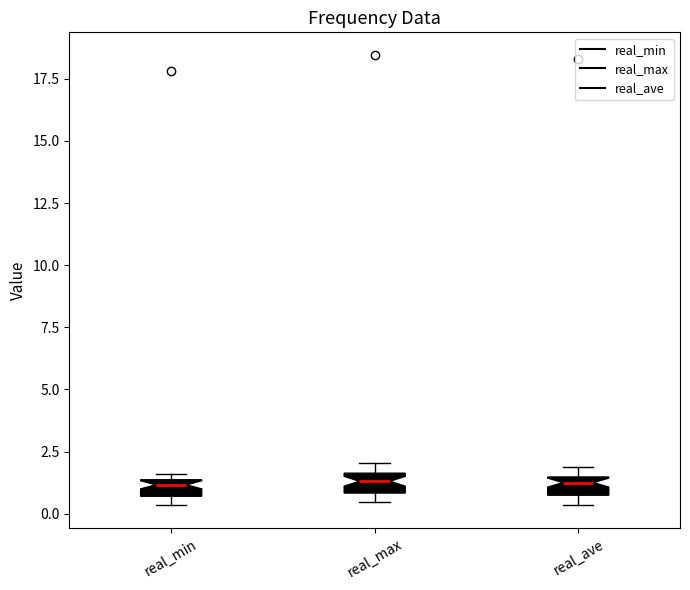

Where does the median line of the box for real_ave sit on the y-axis? The values are not printed on the chart, so give them approximately, as read against the axis.

1.0